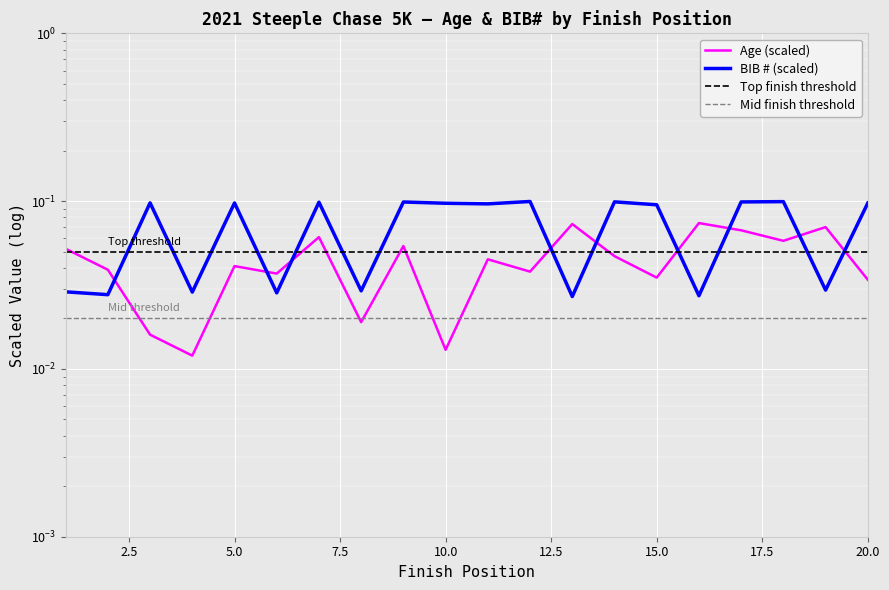

True or false: BIB has more than 1 interior local peaks.

True